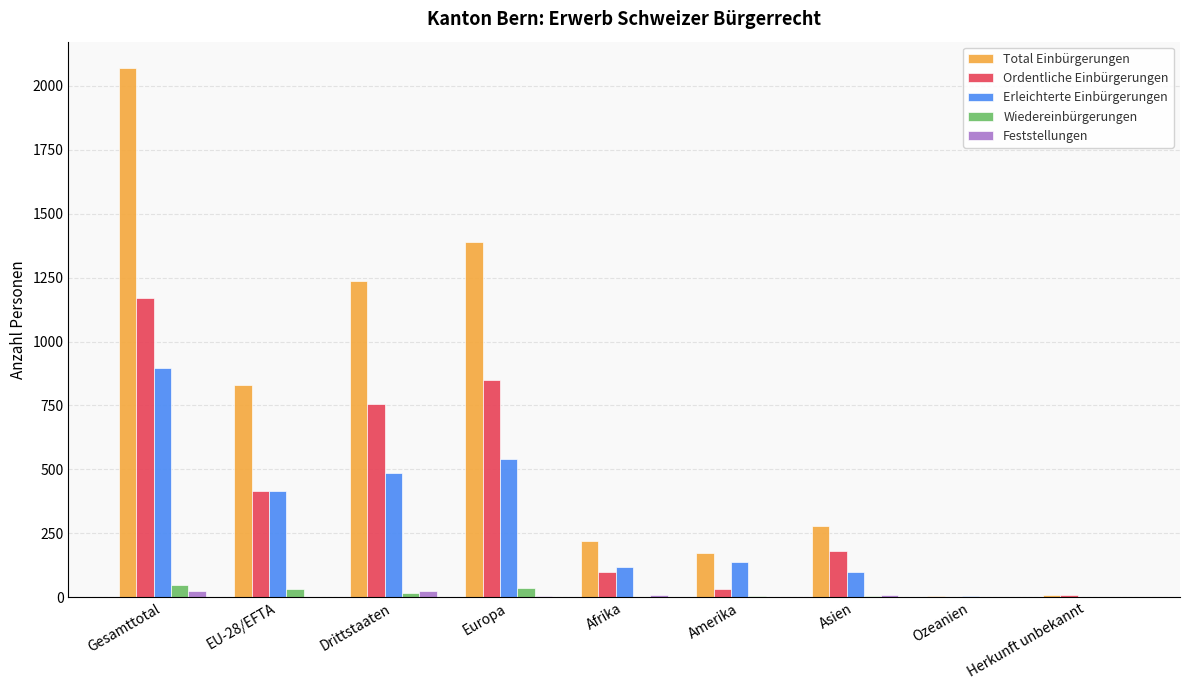

Is it true that Total Einbürgerungen equals 219 at Afrika?

True